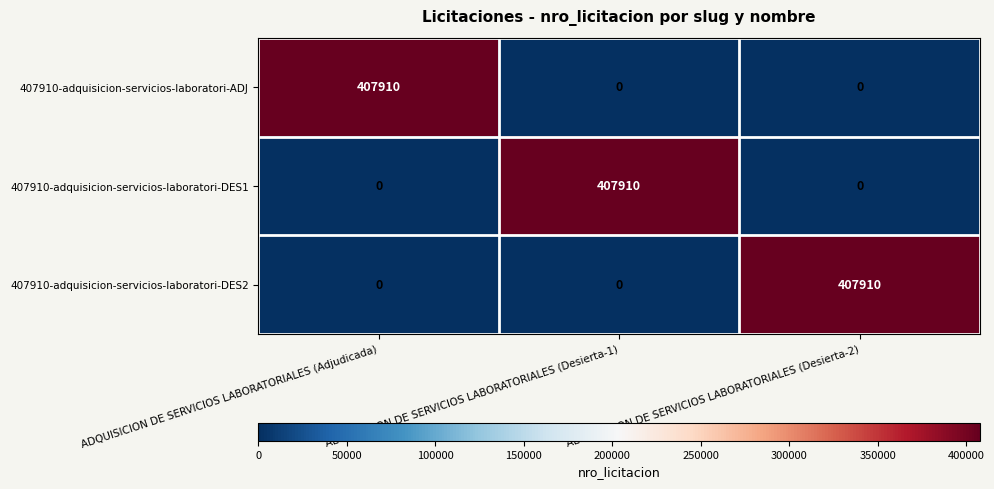

What is the average value of the 407910-adquisicion-servicios-laboratori-DES2 series?

135970